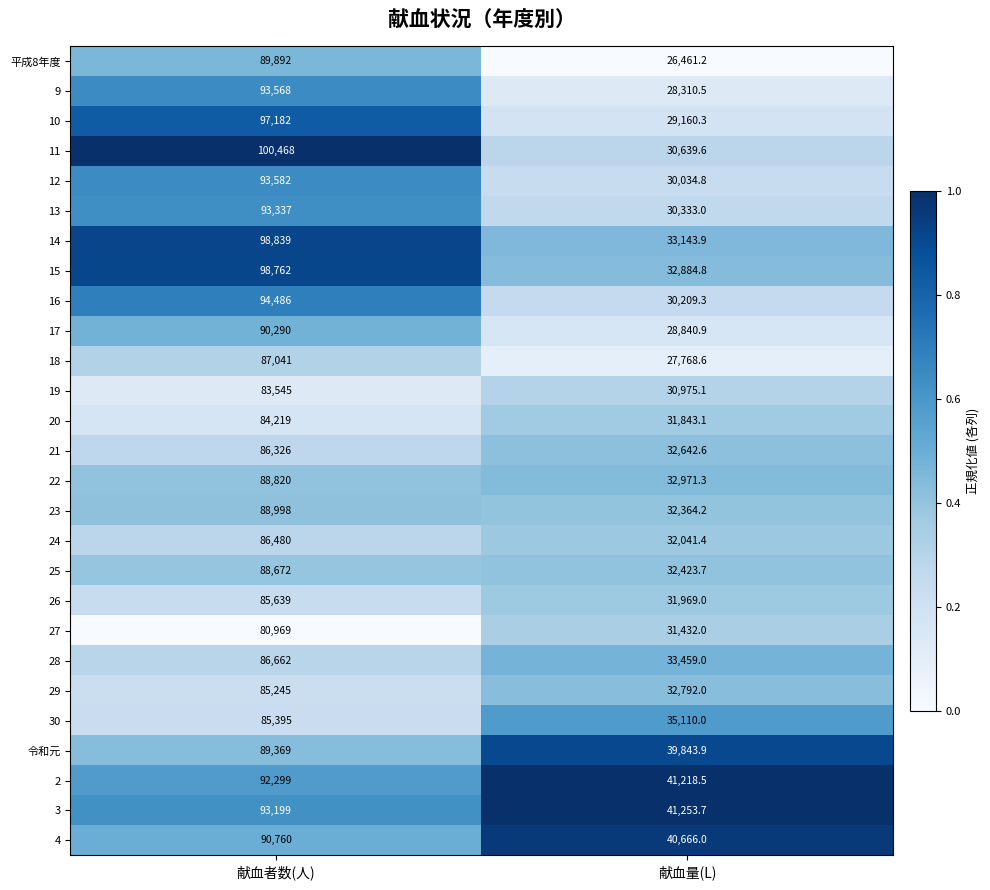

Between 献血者数(人) and 献血量(L), which series saw the biggest shift?

11